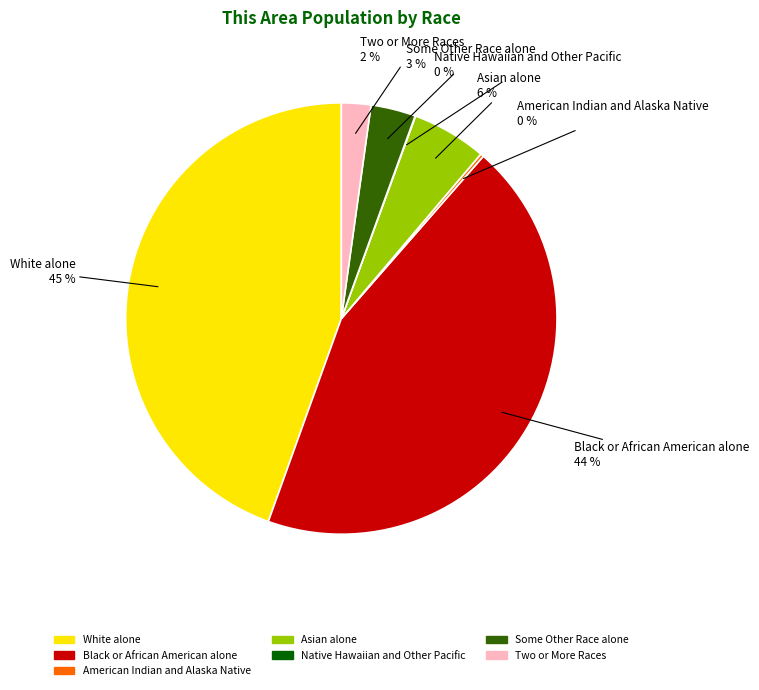

To the nearest percent, what portion does Black or African American alone represent?

44%